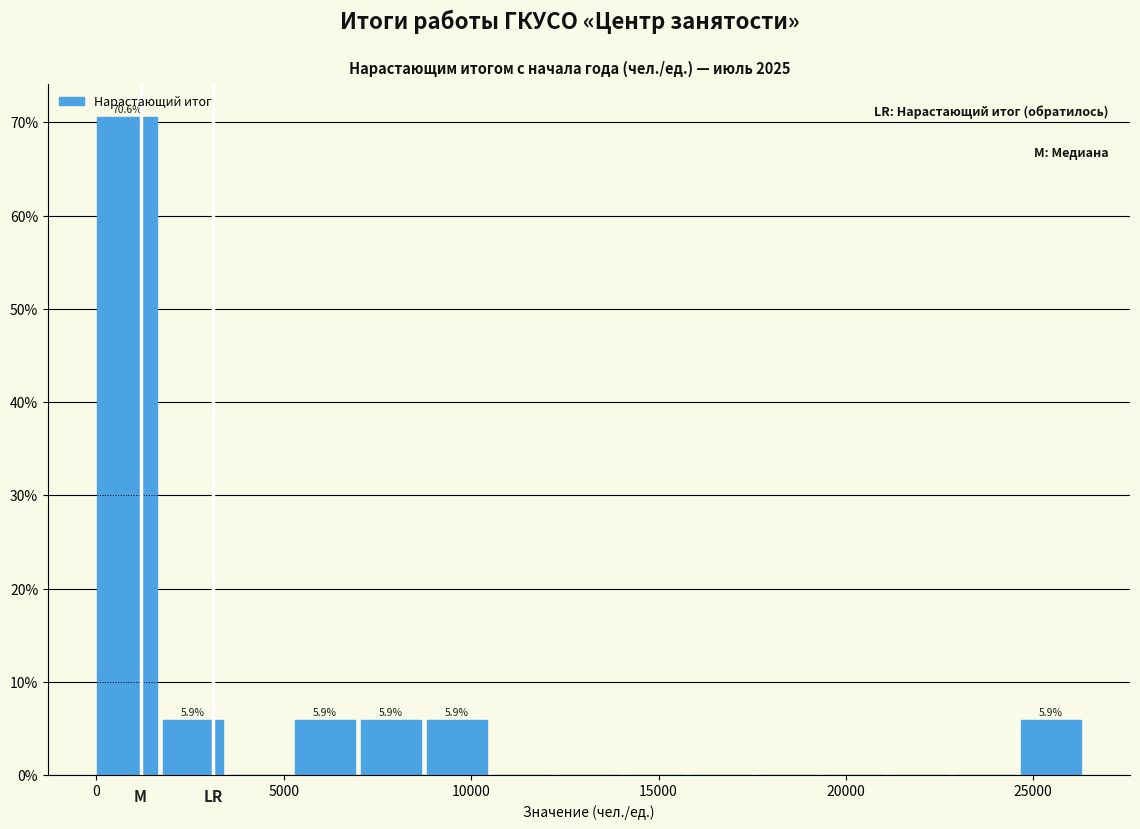

Read against the x-axis, roughly where is the centre of the tallest bar?

1000